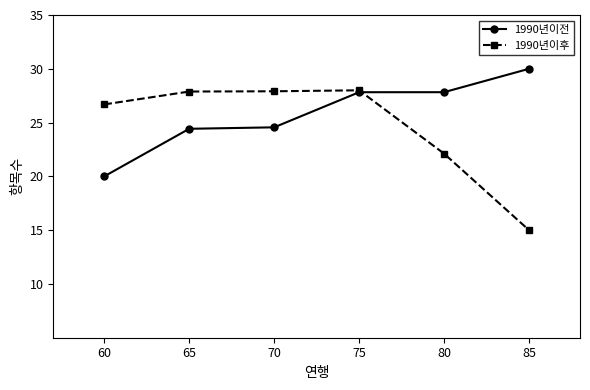

Which series has the widest spread of values?

1990년이후